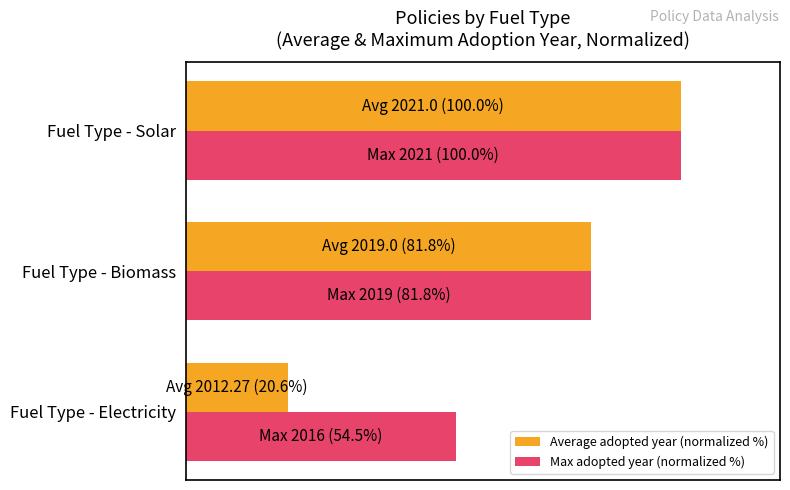

What are all the series names shown in the legend?

Average adopted year (normalized %), Max adopted year (normalized %)